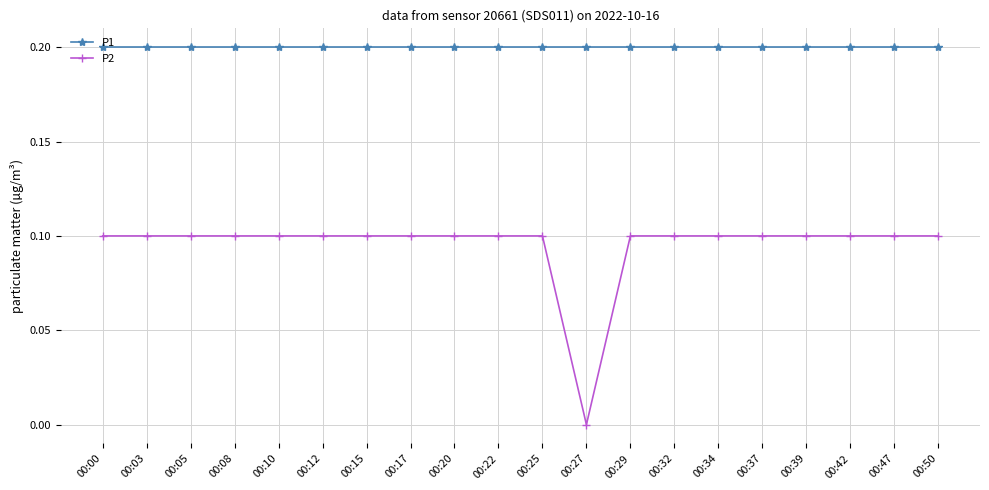

Which category has the lowest value in the P2 series?

00:27